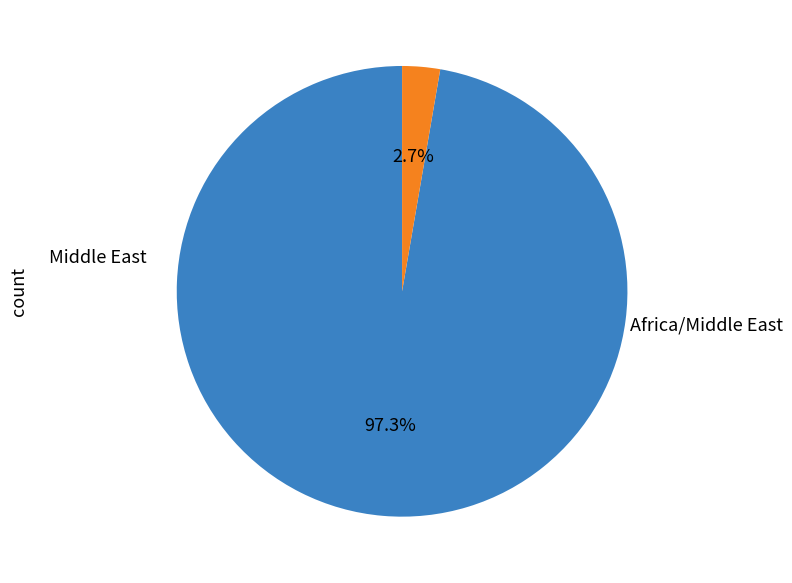

Is there a majority slice in this chart?

Yes